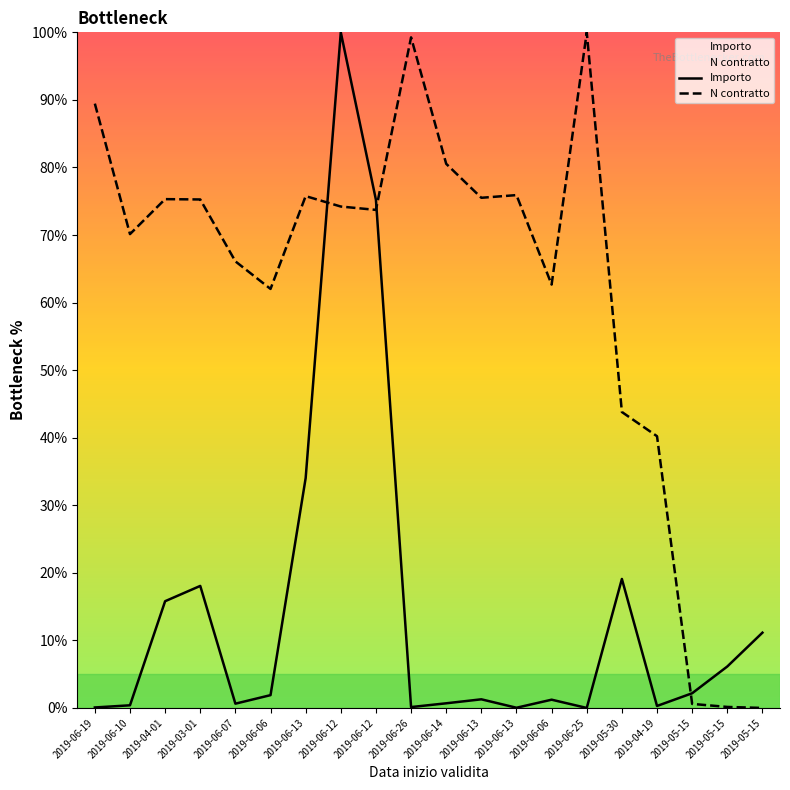

True or false: N contratto and Importo cross at least once.

True